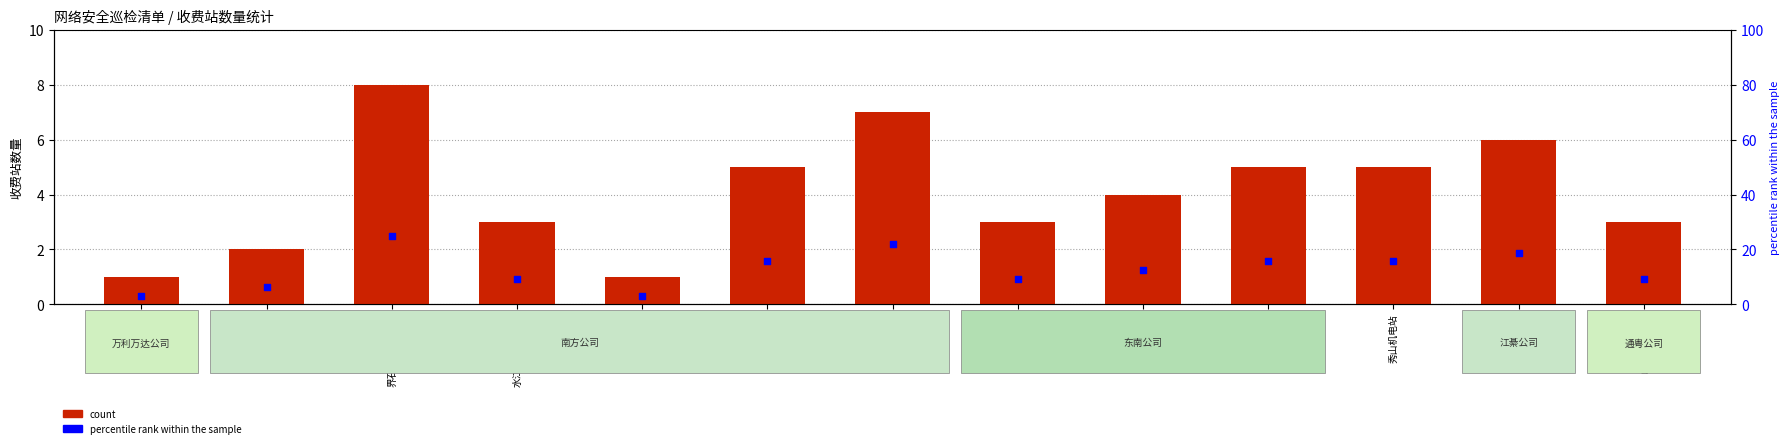

Which series contains the lowest Y value?

count